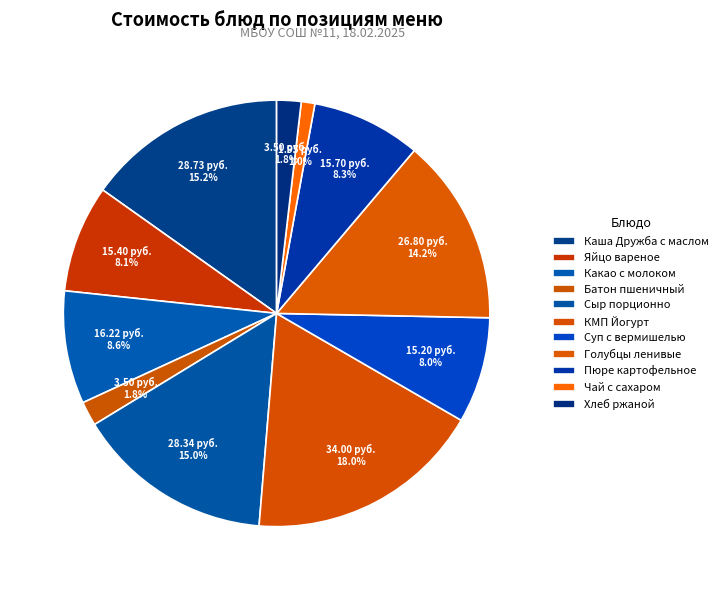

How many slices are in this pie chart?

11